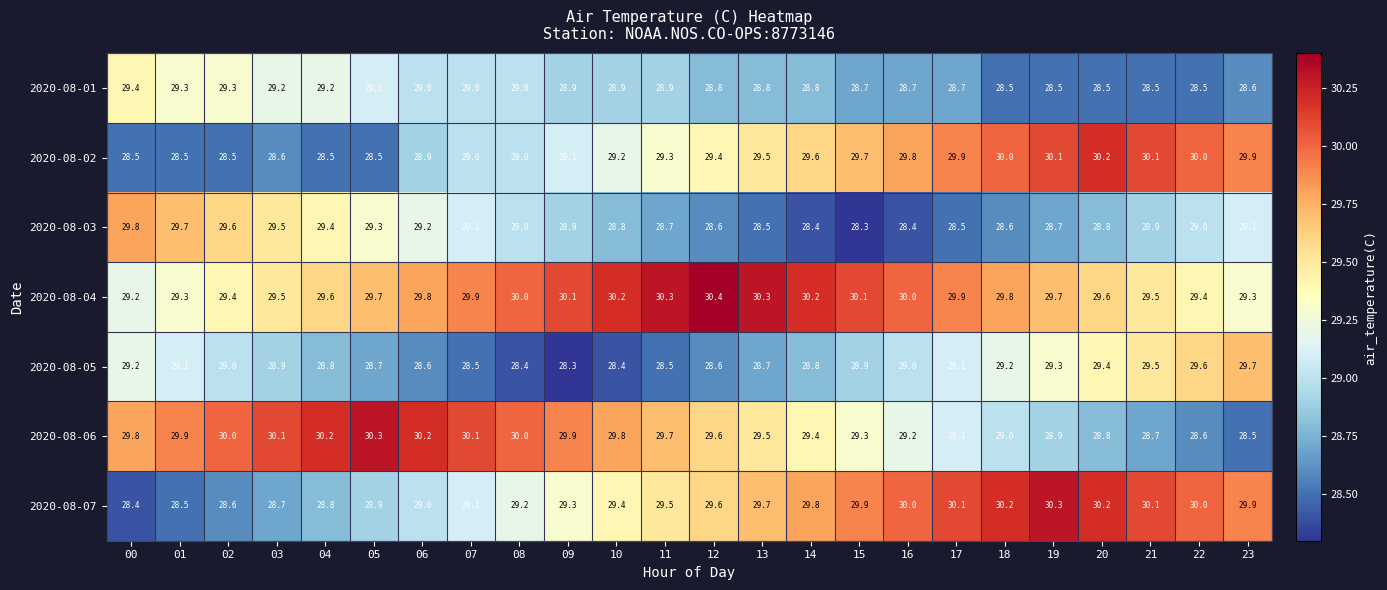

The value of 2020-08-05 at 12 is 43.0. True or false?

False